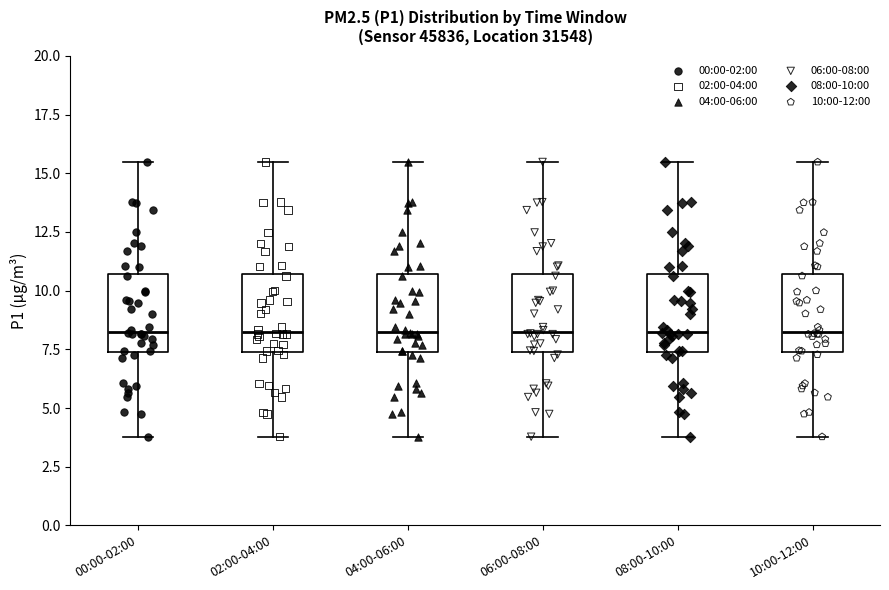

Where is the upper edge of the box for 04:00-06:00 on the y-axis? The values are not printed on the chart, so give them approximately, as read against the axis.

10.5